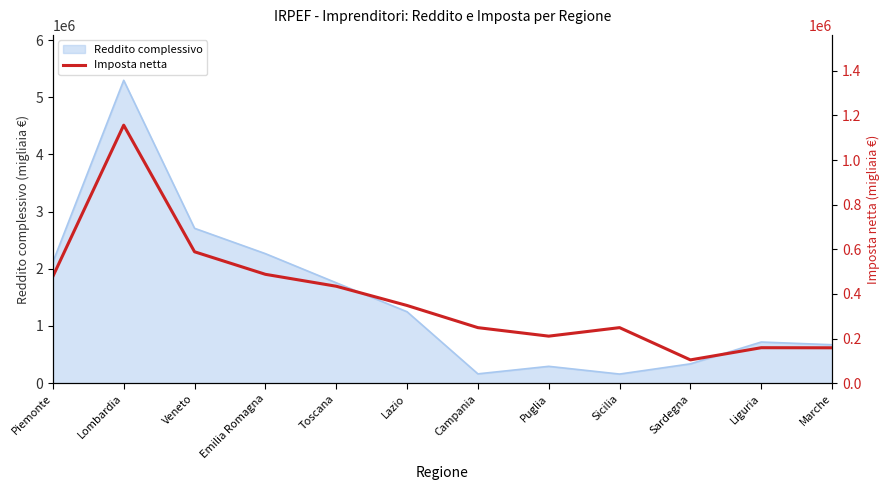

The value of Reddito complessivo at Veneto is 4090556. True or false?

False